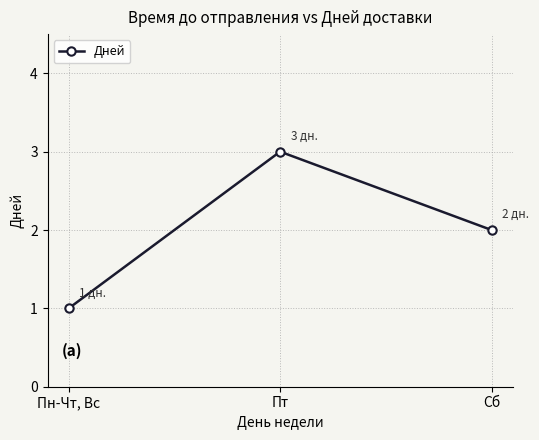

Reading right to left, extract all data points from this chart.

Сб=2	Пт=3	Пн-Чт, Вс=1